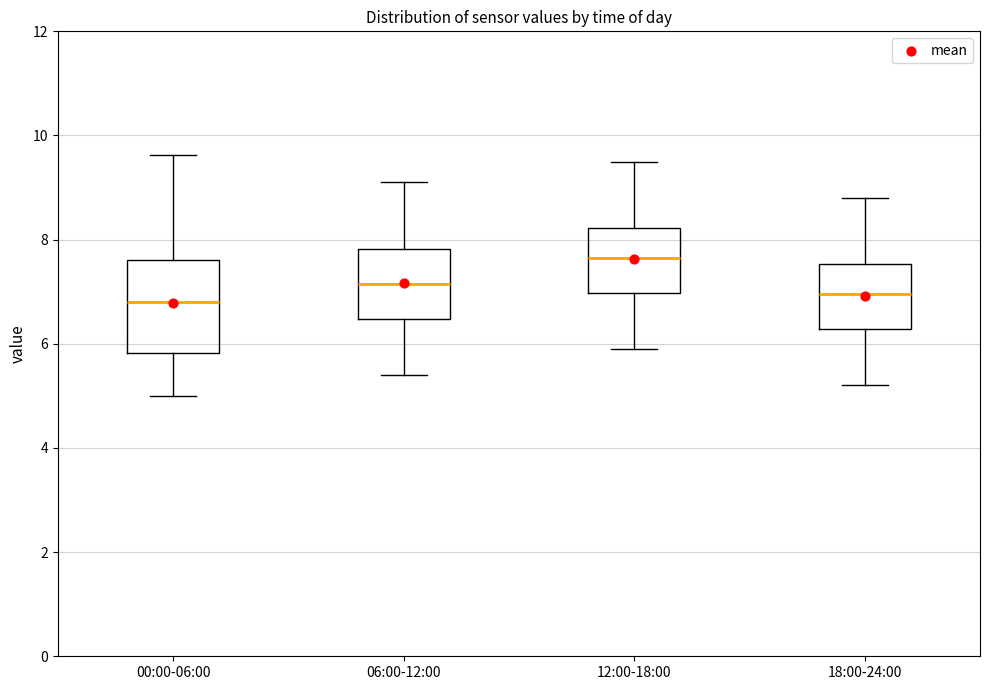

Comparing the boxes themselves (not the whiskers), which one is the tallest?

00:00-06:00